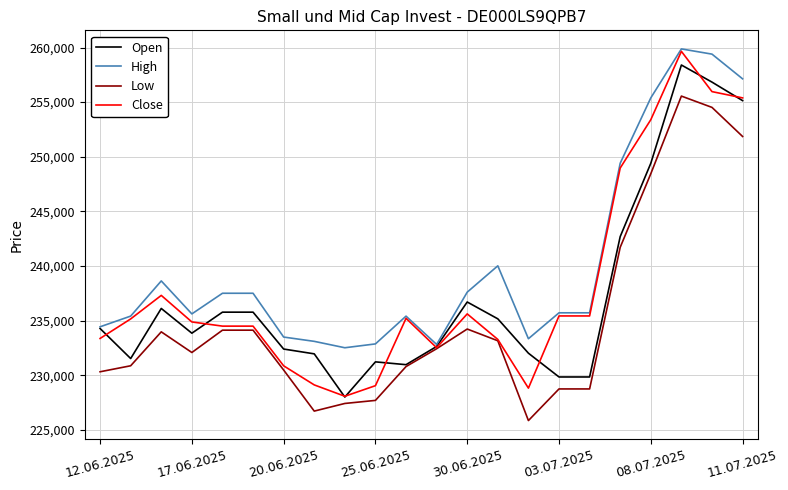

How many series are shown in this chart?

4